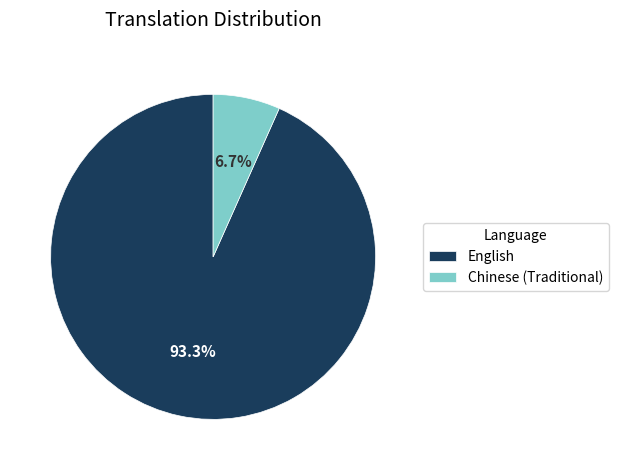

To the nearest percent, what is the difference between the largest and smallest slice percentages?

87%